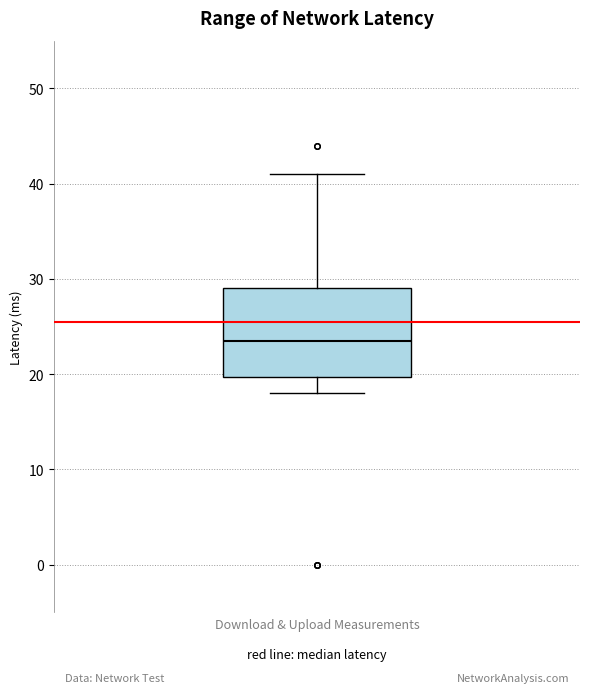

Where is the lower edge of the box on the y-axis? The values are not printed on the chart, so give them approximately, as read against the axis.

20